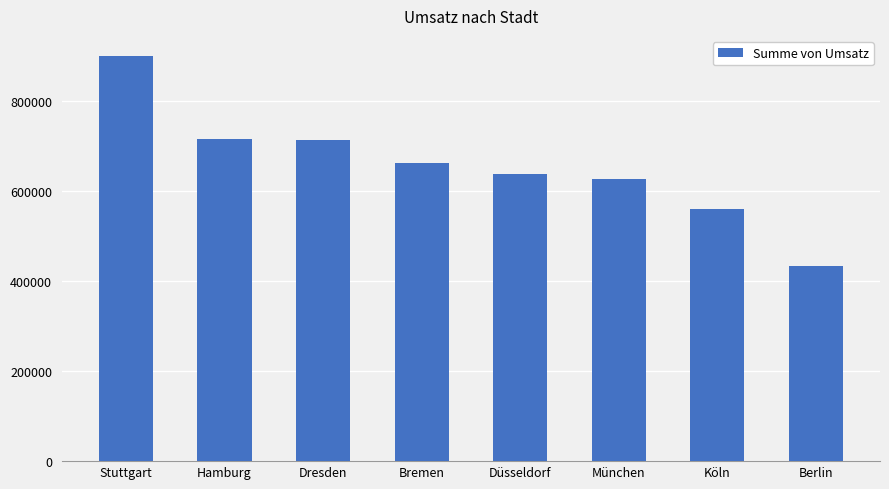

Does the chart contain any negative values?

No